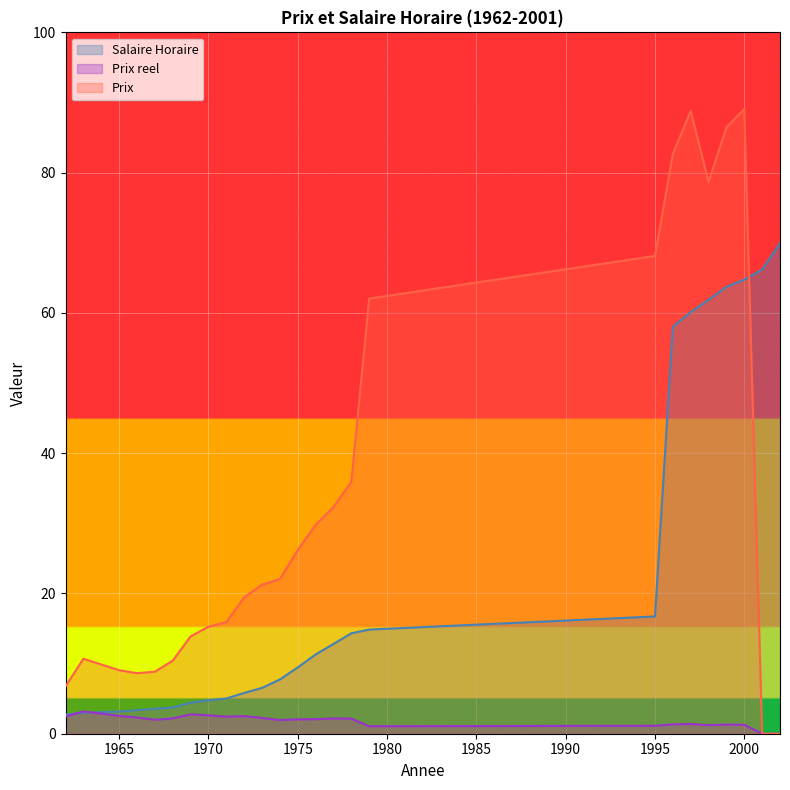

Is the value of Prix reel at 1996 greater than the value of Prix at 1976?

No